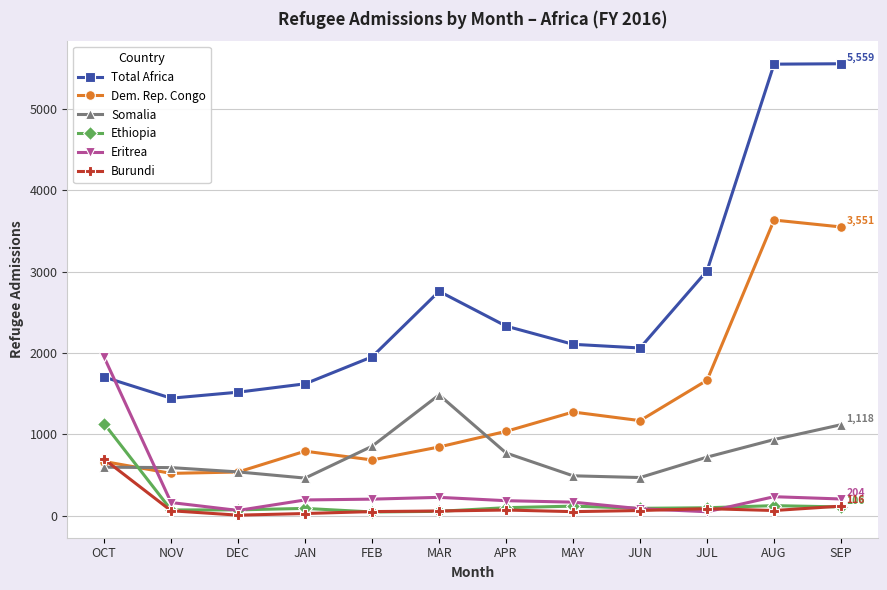

At which category does Total Africa reach its first local valley?

NOV